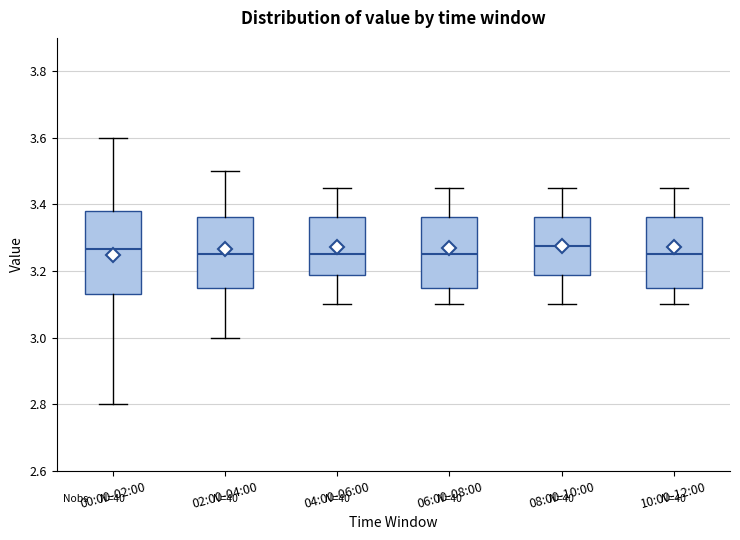

Reading left to right, transcribe this box plot: for each box, give where its median line is, the range the box spans, and where its two whiskers end, as read against the y-axis. The values are not printed on the chart, so give them approximately, as read against the axis.

00:00-02:00: median 3.26, box 3.14 to 3.38, whiskers 2.80 to 3.60
02:00-04:00: median 3.26, box 3.16 to 3.36, whiskers 3.00 to 3.50
04:00-06:00: median 3.26, box 3.18 to 3.36, whiskers 3.10 to 3.46
06:00-08:00: median 3.26, box 3.16 to 3.36, whiskers 3.10 to 3.46
08:00-10:00: median 3.28, box 3.18 to 3.36, whiskers 3.10 to 3.46
10:00-12:00: median 3.26, box 3.16 to 3.36, whiskers 3.10 to 3.46